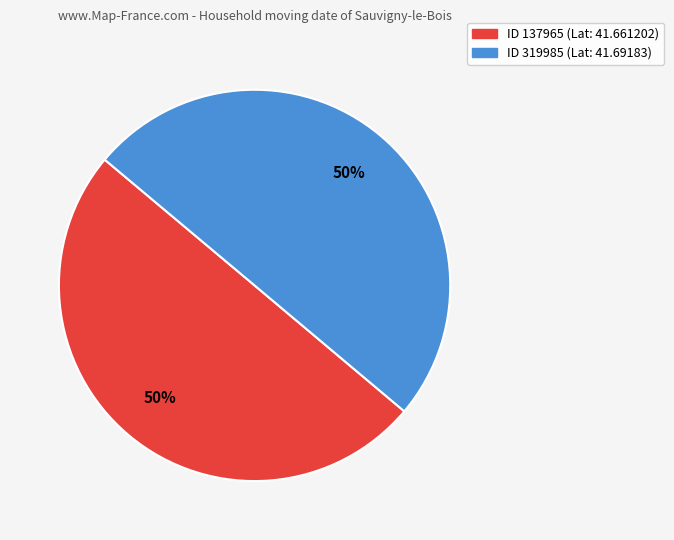

To the nearest percent, what is the average slice percentage?

50%